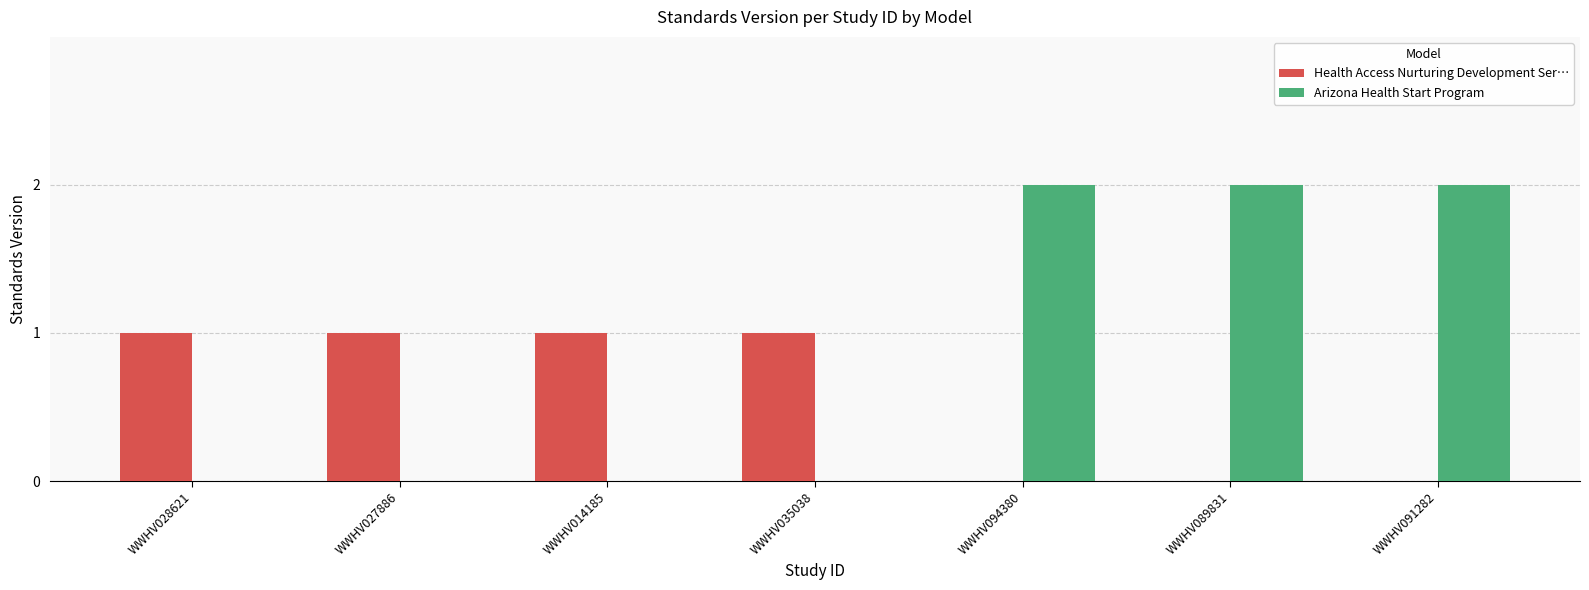

Which series has the largest total across all categories?

Arizona Health Start Program